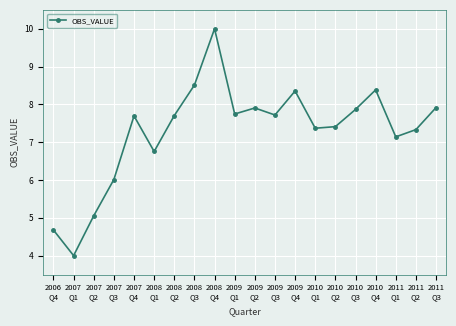

How many points are higher than both their immediate neighbors (excluding endpoints)?

5